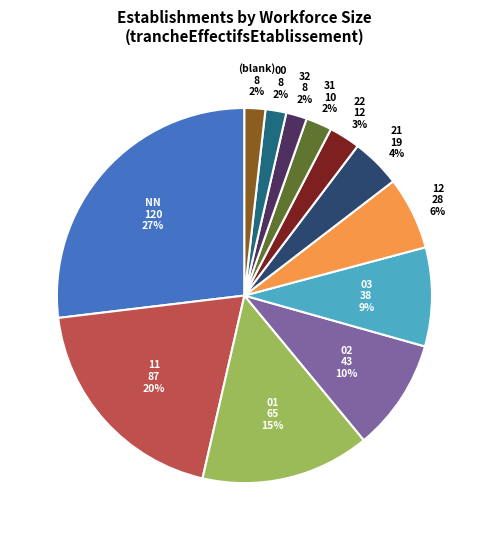

What is the largest slice in the pie chart?

NN